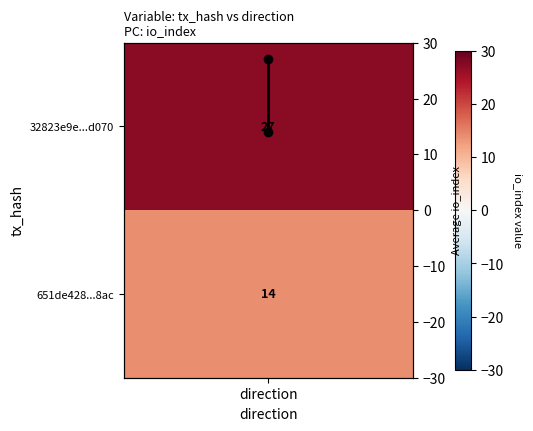

What is the average value?

20